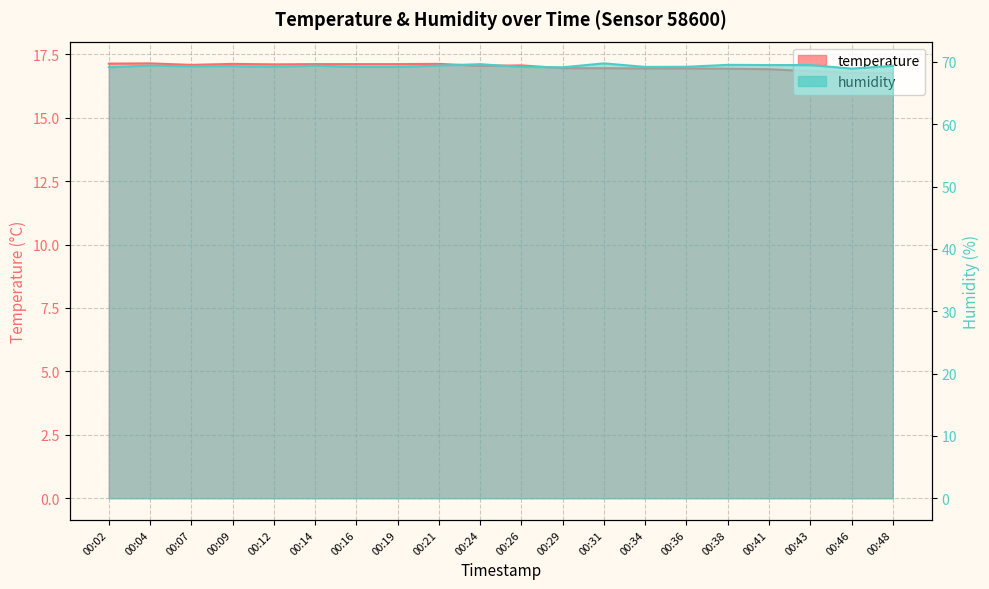

Count the number of categories in the chart.

20